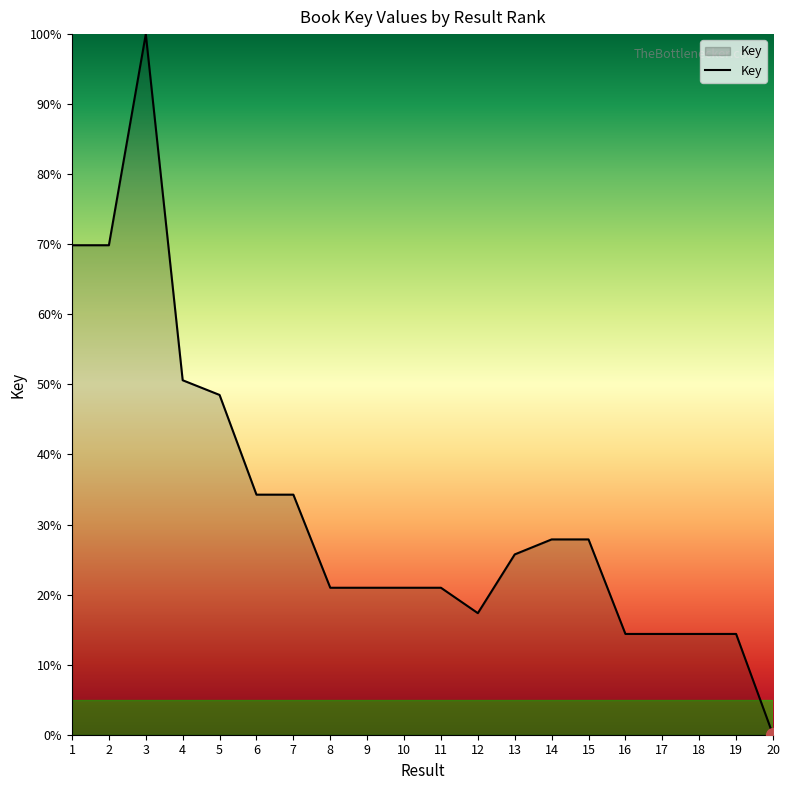

Is it true that the value at 3 is 100.0?

True